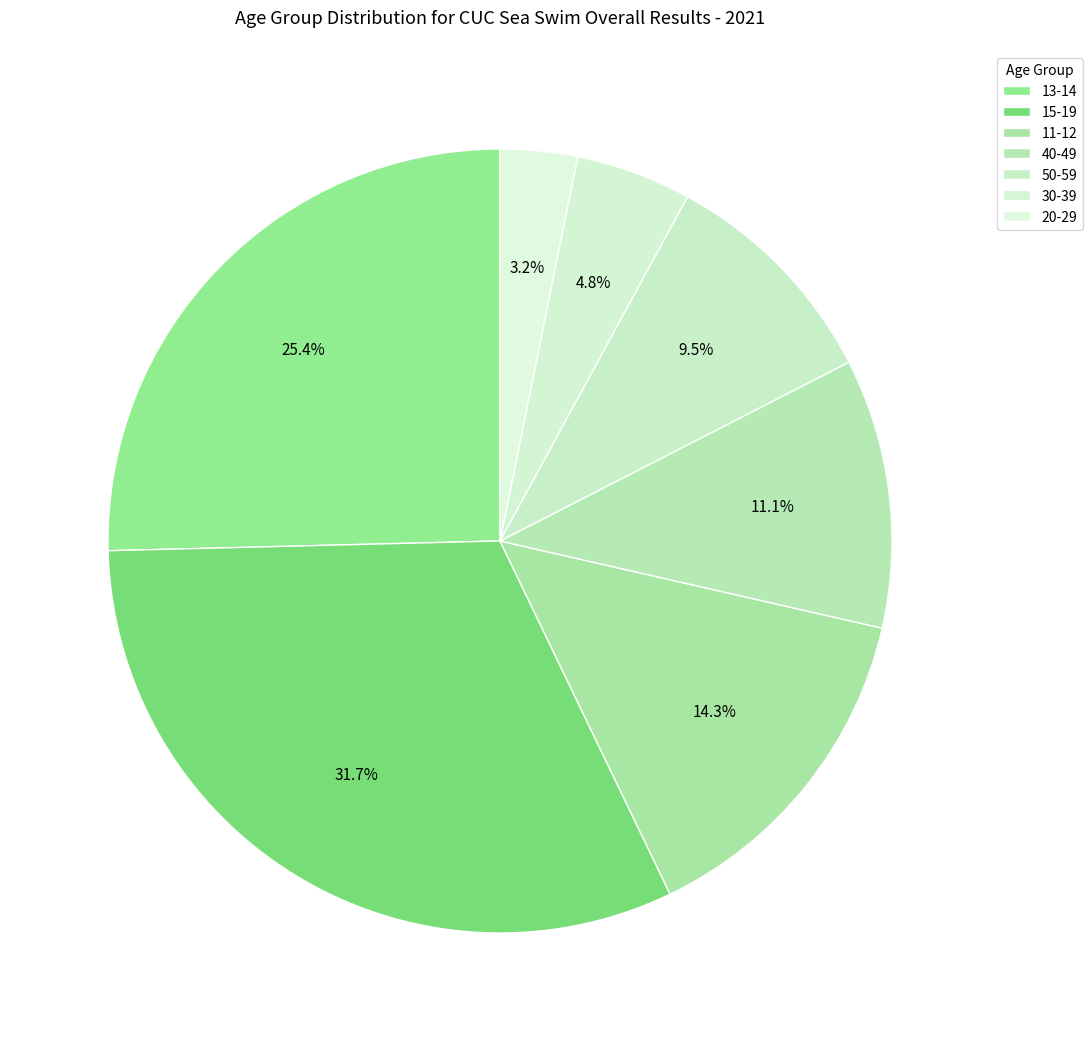

To the nearest percent, what is the difference between the largest and smallest slice percentages?

29%